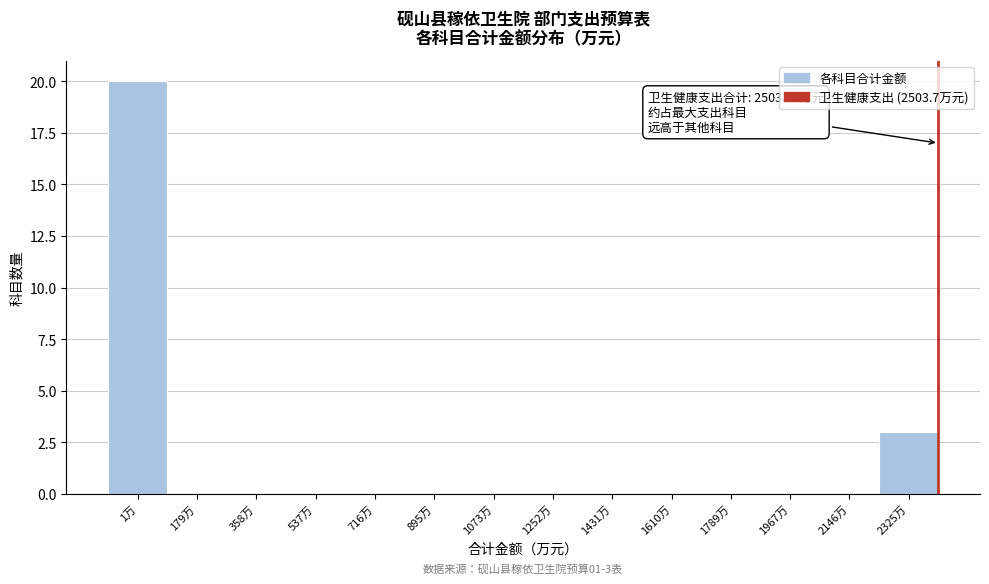

Reading left to right, transcribe all the data shown in this chart.

1万=20	179万=0	358万=0	537万=0	716万=0	895万=0	1073万=0	1252万=0	1431万=0	1610万=0	1789万=0	1967万=0	2146万=0	2325万=3